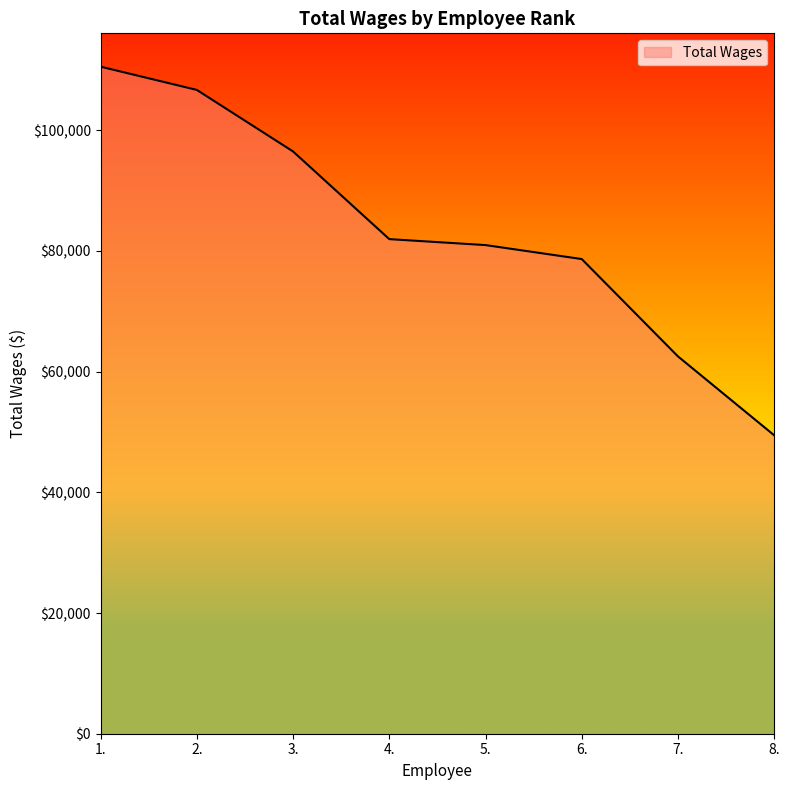

What is the sum of the values at 2. and 3.?

203160